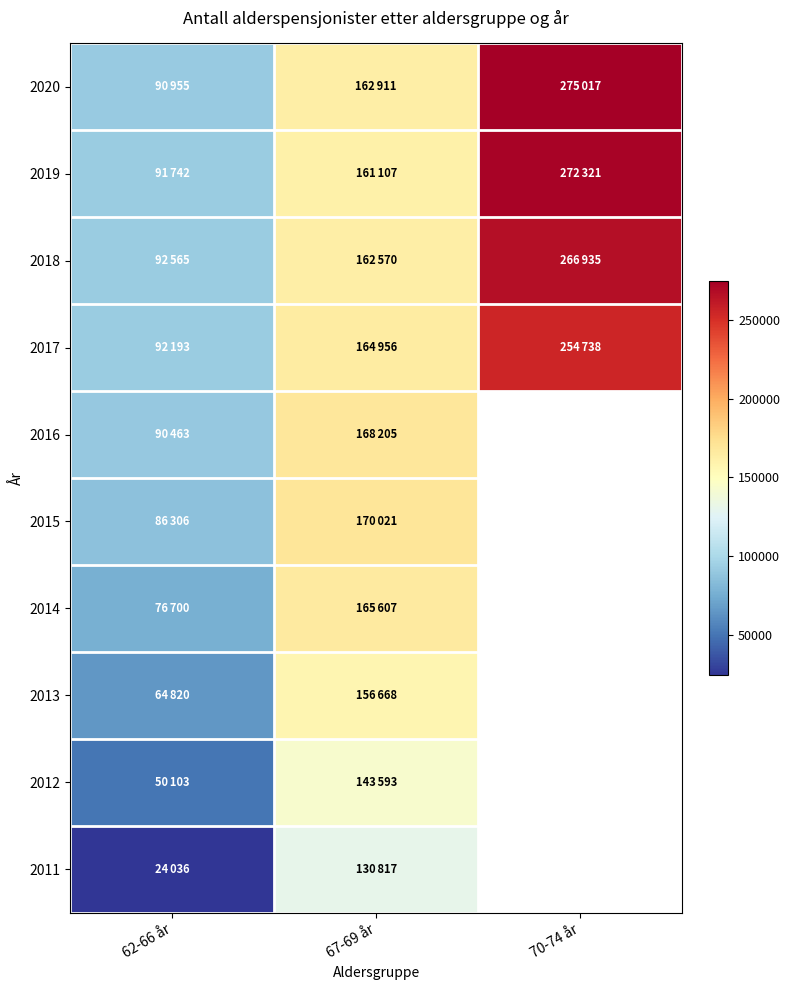

How many data points in 2014 are less than 165607?

1